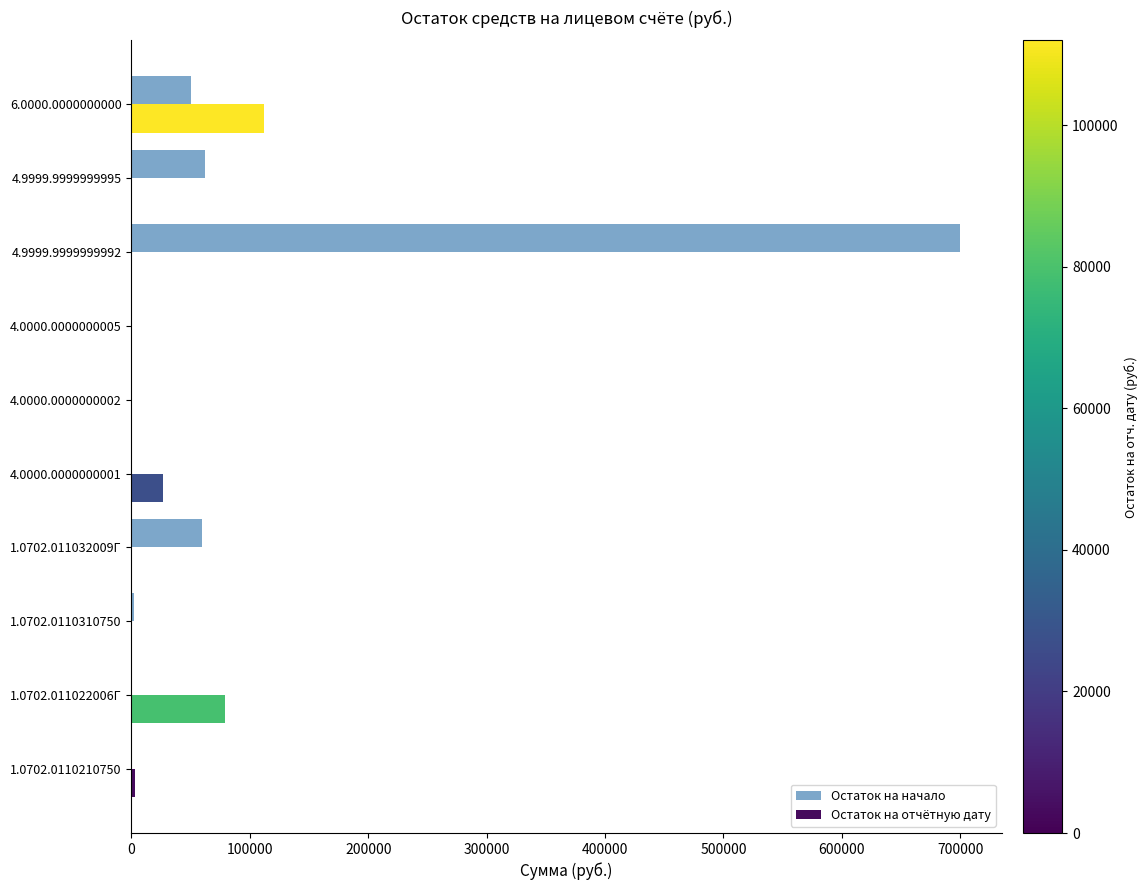

At which category is the sum across all series the highest?

4.9999.9999999992